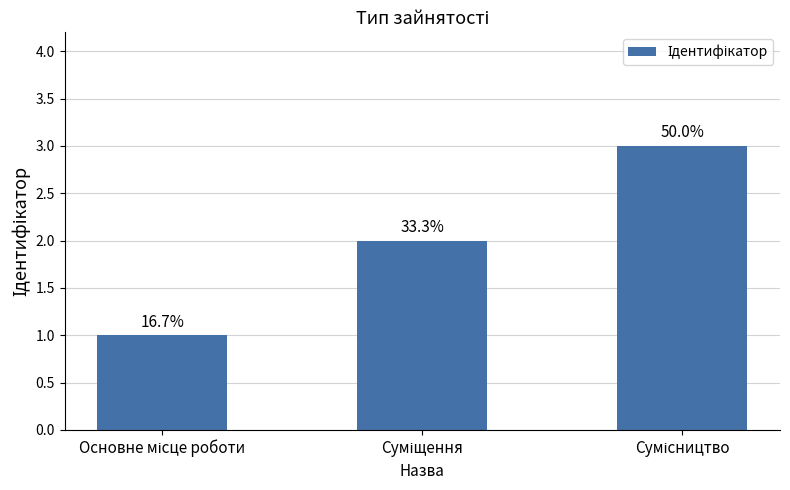

Reading left to right, what are all the values shown in this chart?

Основне місце роботи=1	Суміщення=2	Сумісництво=3